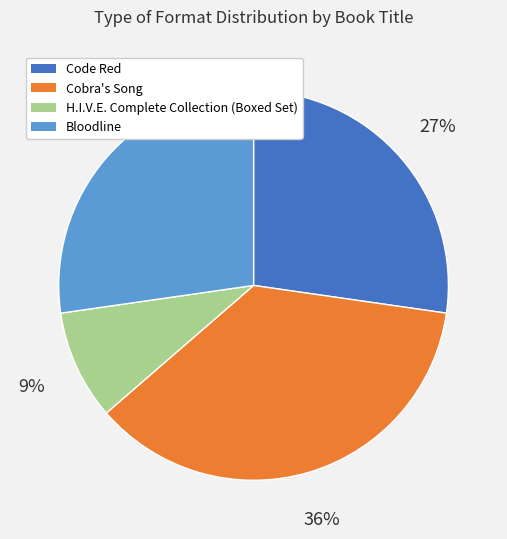

Is the sum of Code Red and Bloodline greater than half?

Yes